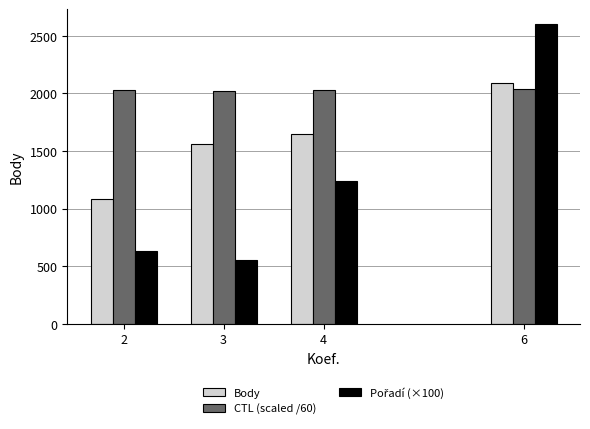

What is the difference between the highest and lowest values at 3?

1472.9